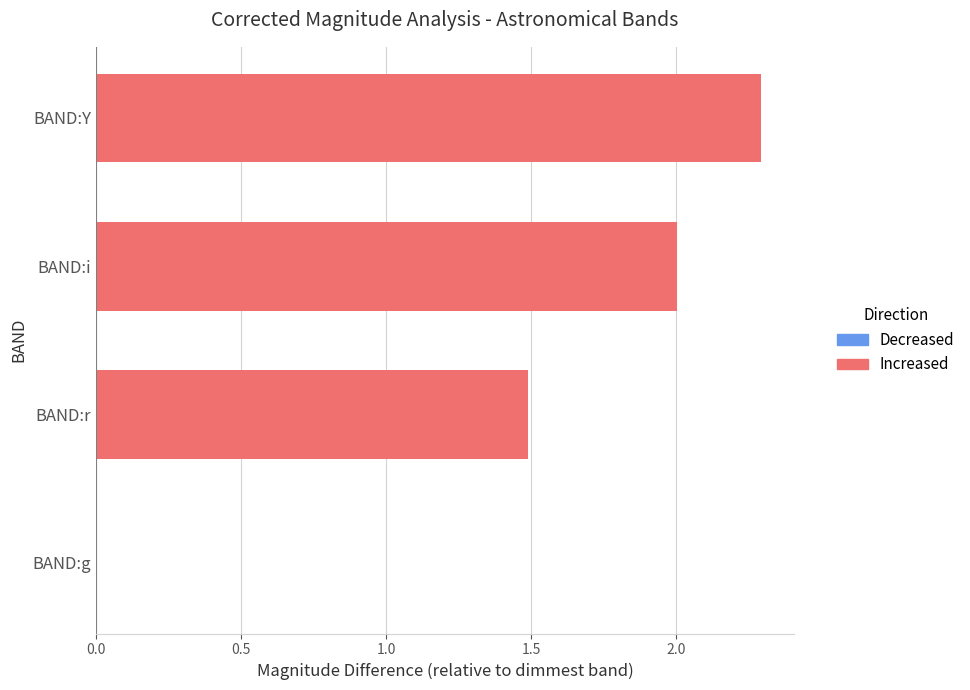

How many data points are less than 15?

4